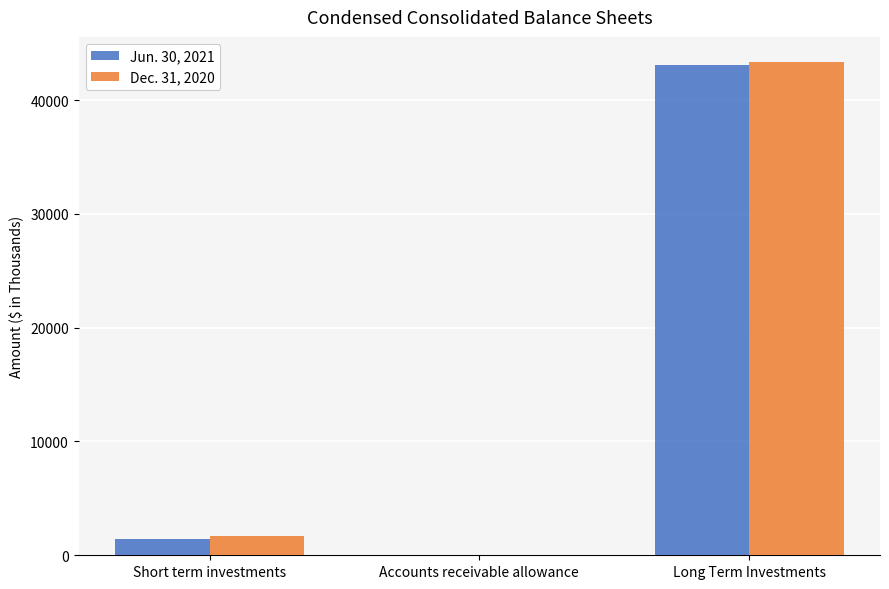

What are all the series names shown in the legend?

Jun. 30, 2021, Dec. 31, 2020